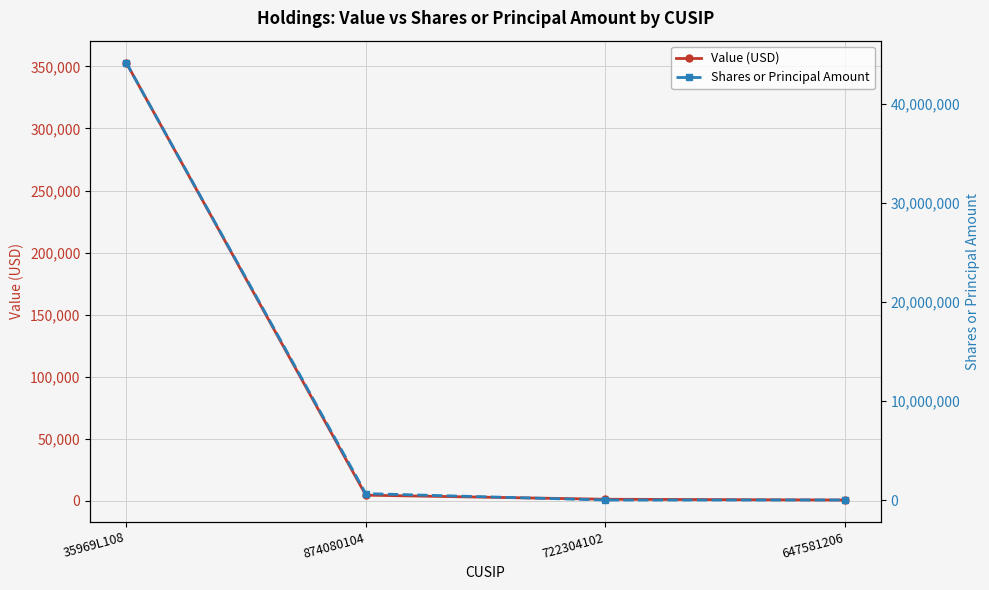

At which label is Shares or Principal Amount closest to 22074048?

874080104